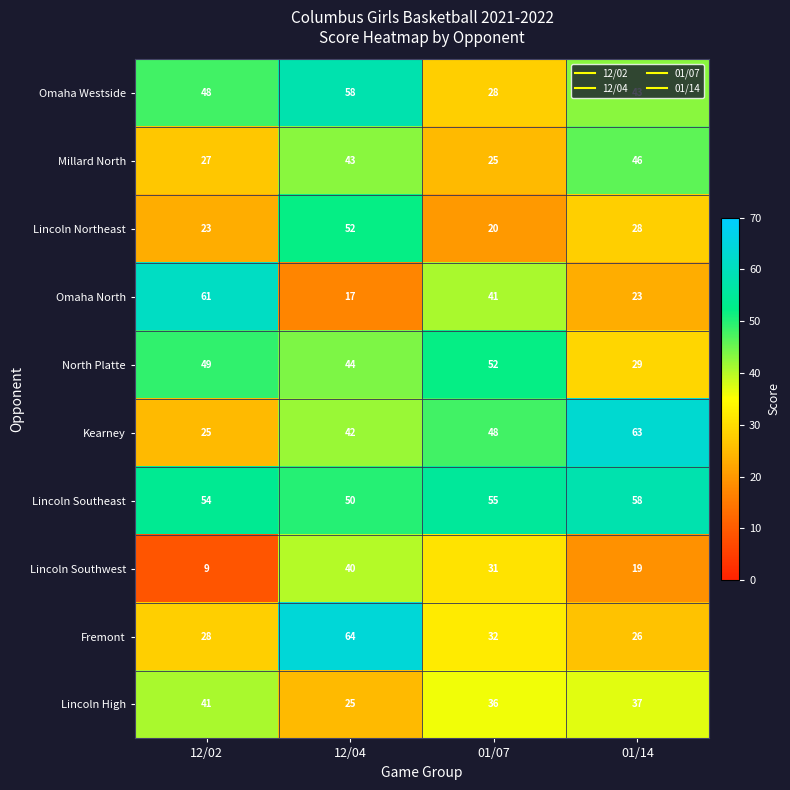

At which label does Omaha North first exceed 41?

12/02